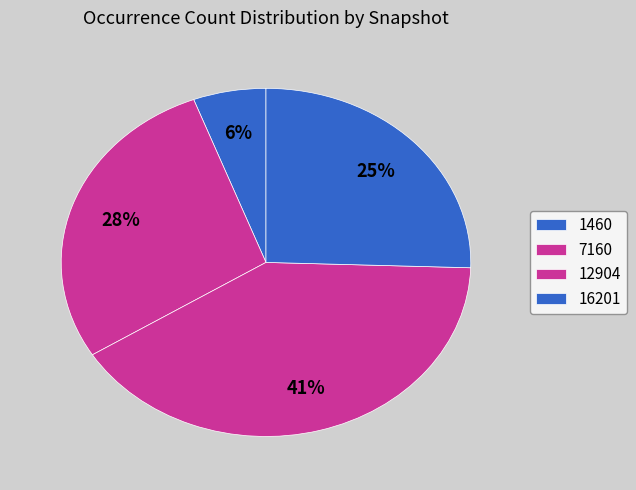

Count the number of slices in the pie.

4